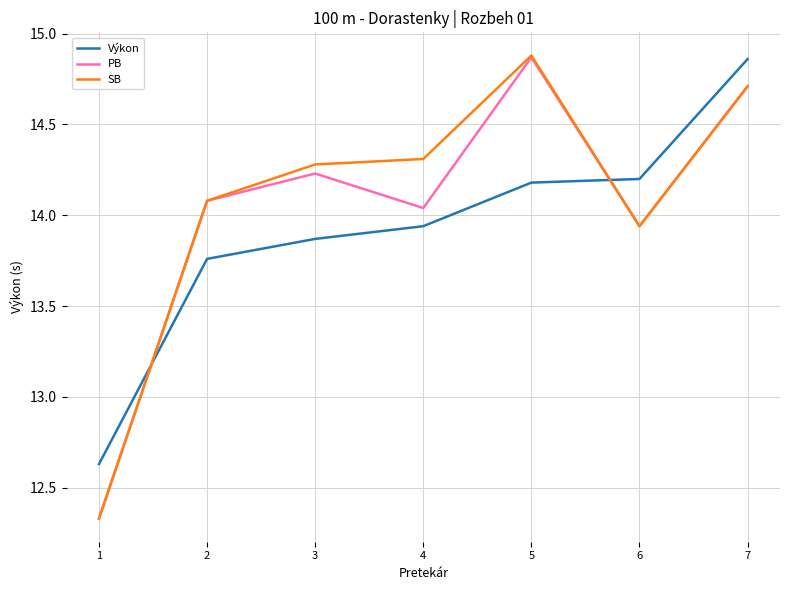

The value of PB at 7 is 4.5. True or false?

False